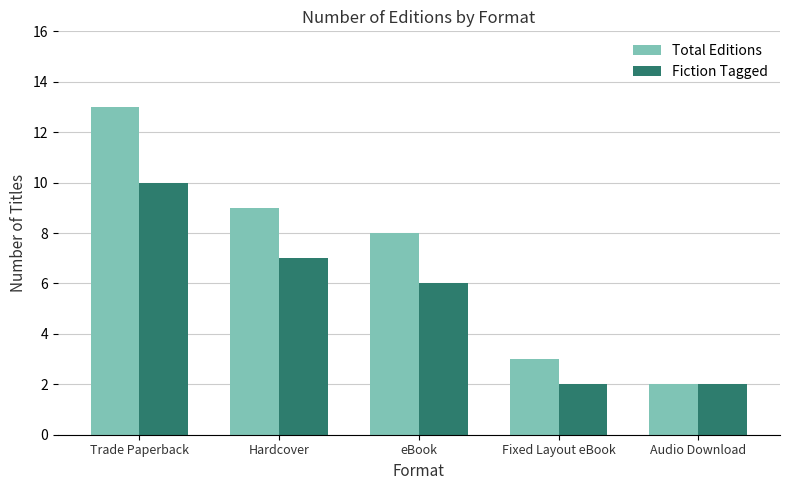

How many data points does each series have?

5